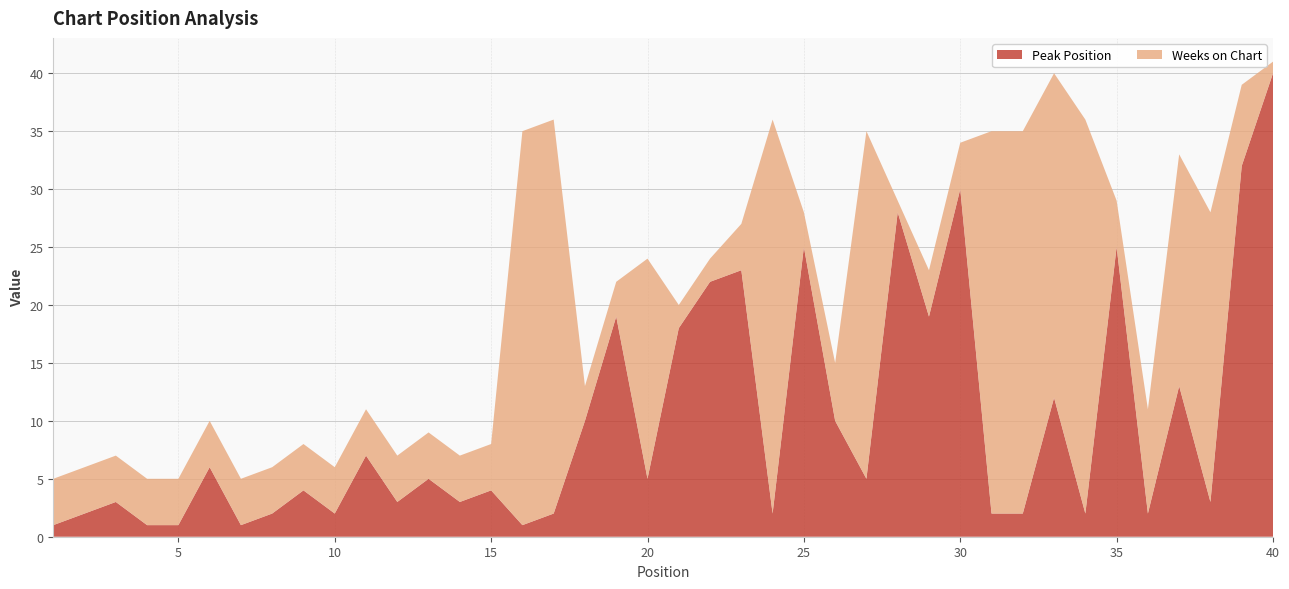

Reading left to right, transcribe all the data shown in this chart.

Peak Position: 1	2	3	1	1	6	1	2	4	2	7	3	5	3	4	1	2	10	19	5	18	22	23	2	25	10	5	28	19	30	2	2	12	2	25	2	13	3	32	40
Weeks on Chart: 4	4	4	4	4	4	4	4	4	4	4	4	4	4	4	34	34	3	3	19	2	2	4	34	3	5	30	1	4	4	33	33	28	34	4	9	20	25	7	1